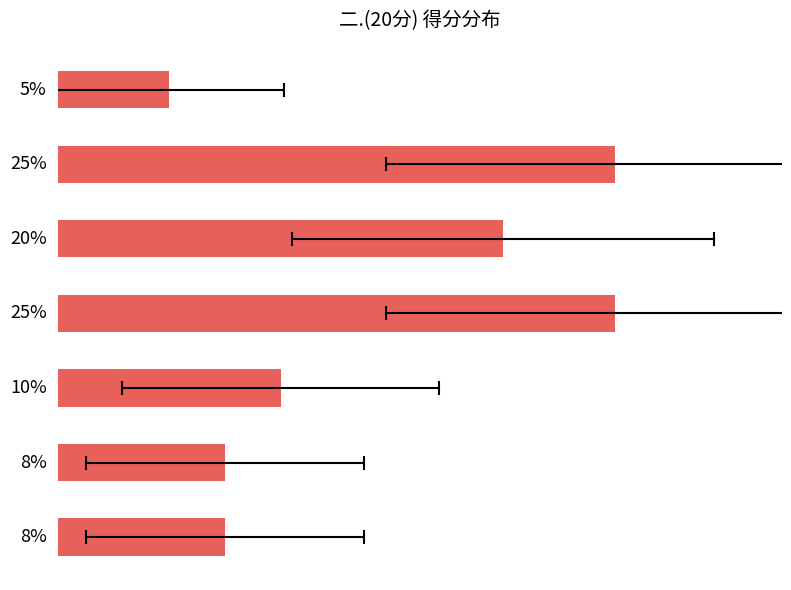

What is the ratio of the value at 4分 to the value at 6分?

0.2